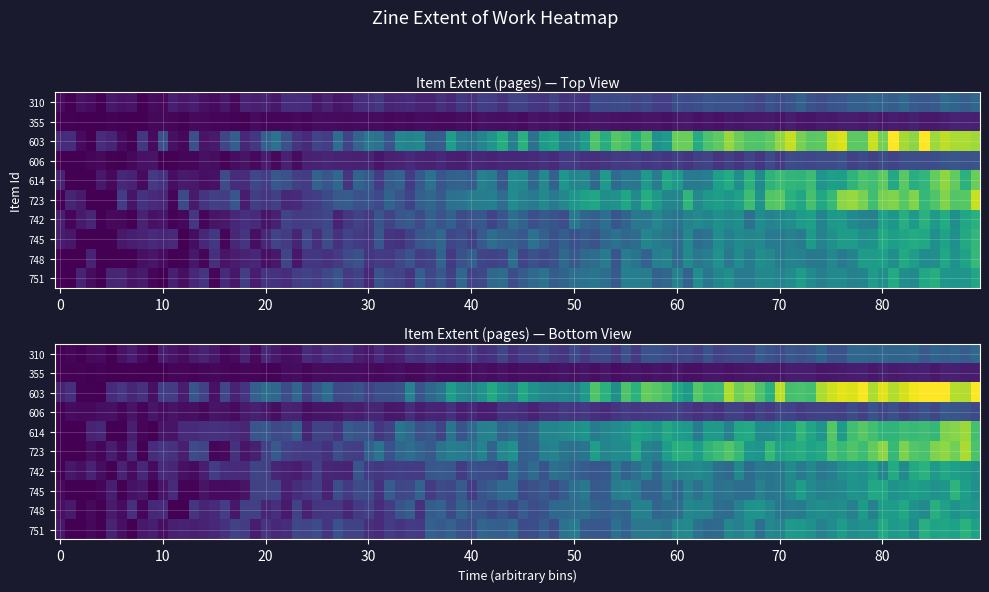

Is it true that 751 equals 0 at 9?

True